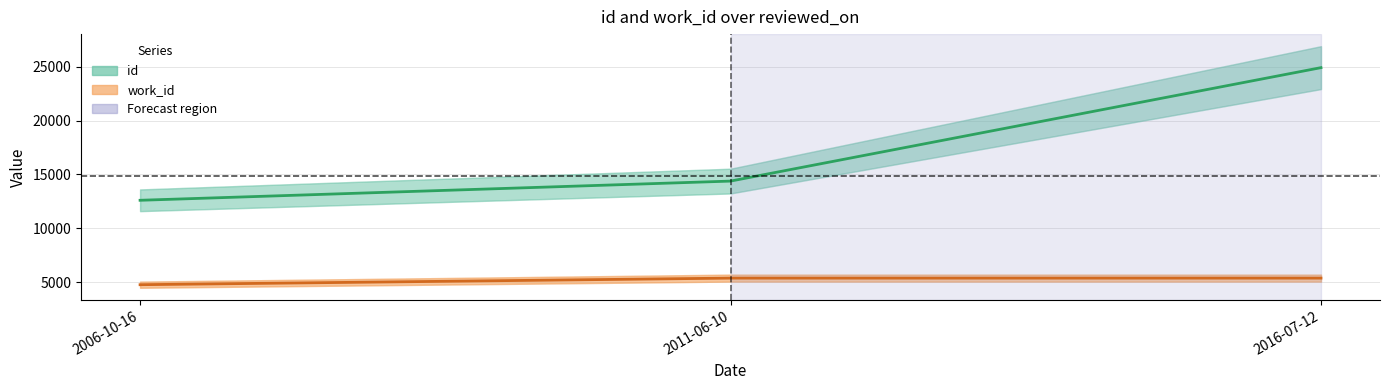

At which label is work_id closest to 5059?

2006-10-16